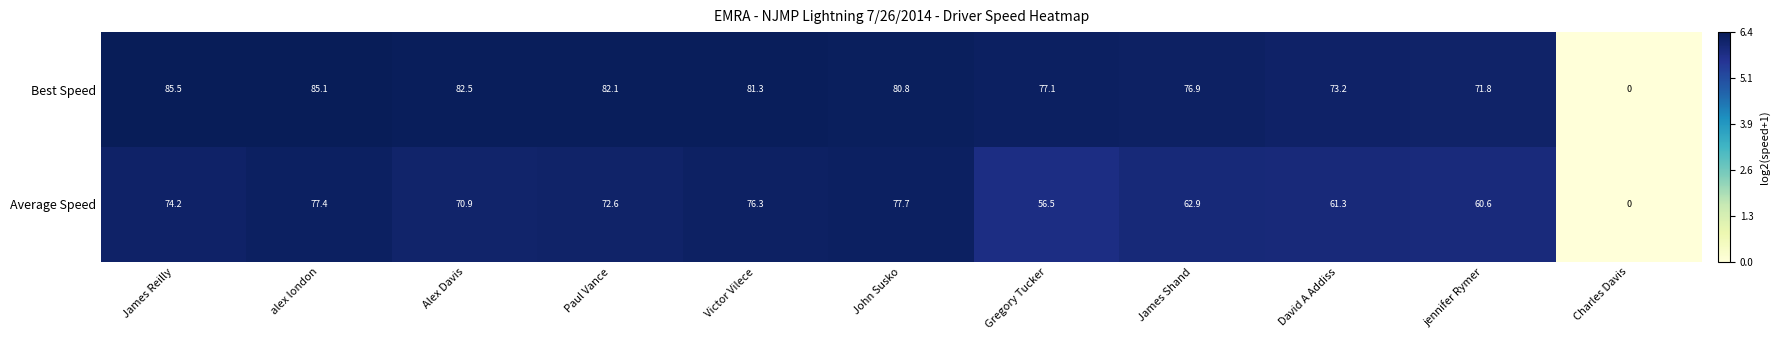

Reading left to right, extract all data points from this chart.

Best Speed: James Reilly=85.5	alex london=85.1	Alex Davis=82.5	Paul Vance=82.1	Victor Vilece=81.3	John Susko=80.8	Gregory Tucker=77.1	James Shand=76.9	David A Addiss=73.2	jennifer Rymer=71.8	Charles Davis=0.0
Average Speed: James Reilly=74.2	alex london=77.4	Alex Davis=70.9	Paul Vance=72.6	Victor Vilece=76.3	John Susko=77.7	Gregory Tucker=56.5	James Shand=62.9	David A Addiss=61.3	jennifer Rymer=60.6	Charles Davis=0.0